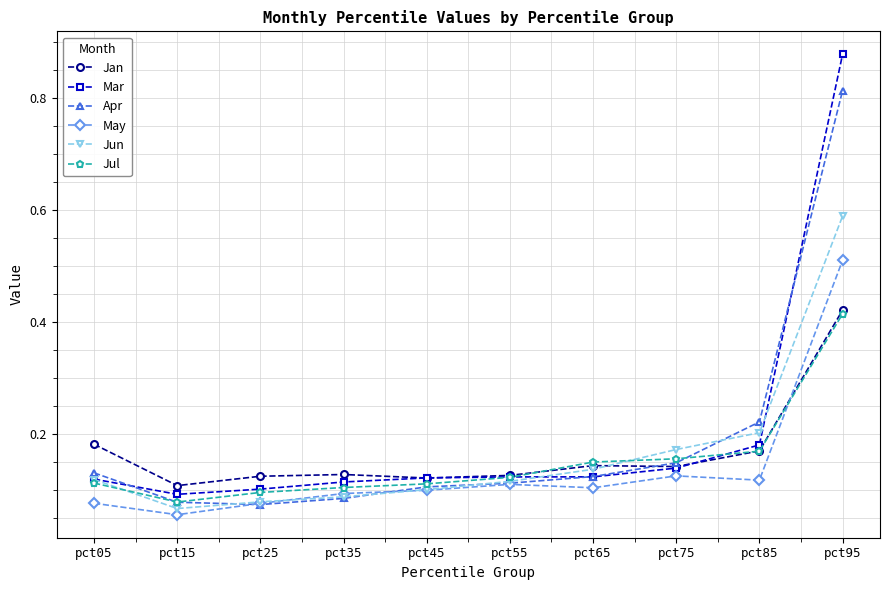

Where is the first local minimum for Jan?

pct15